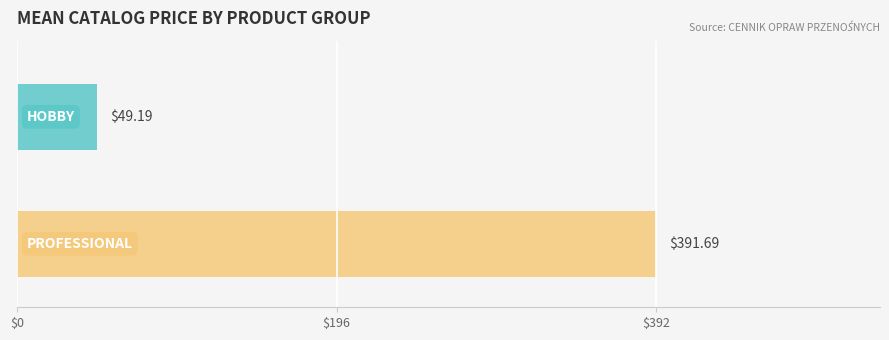

Count the number of data series in this chart.

2